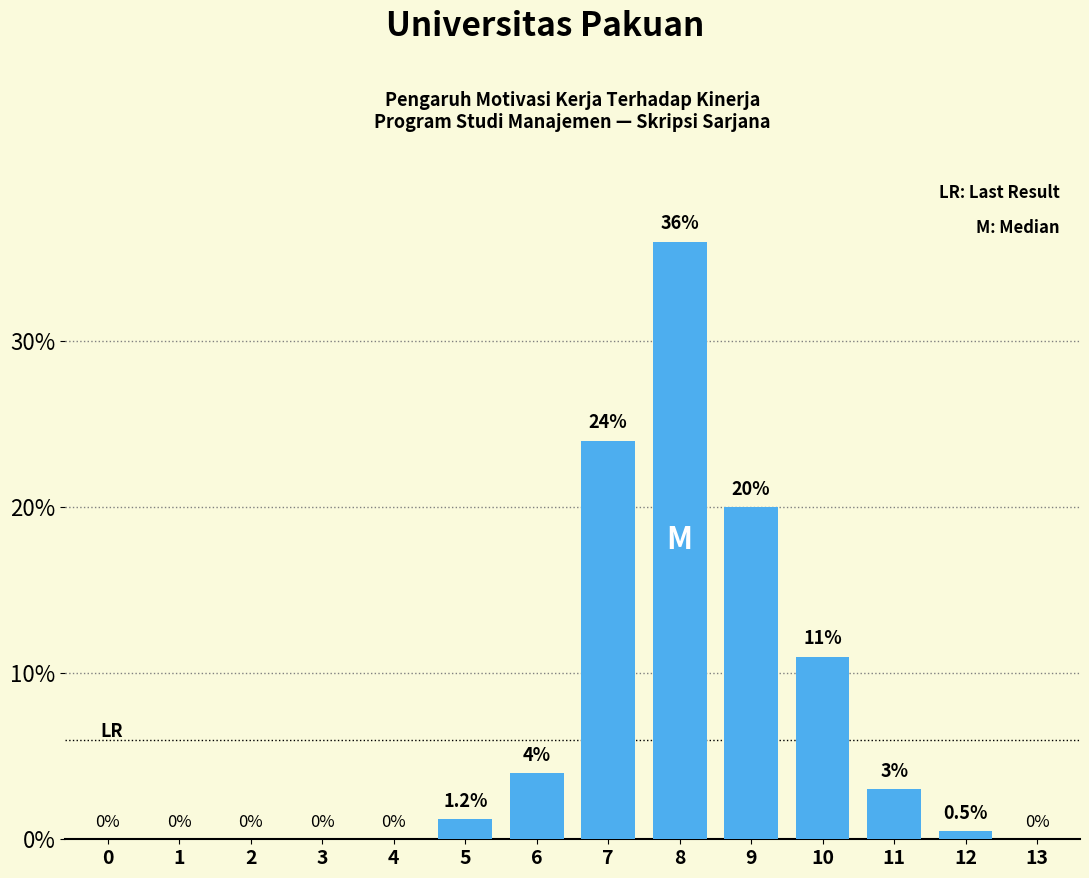

Where does the data first go above 1?

5